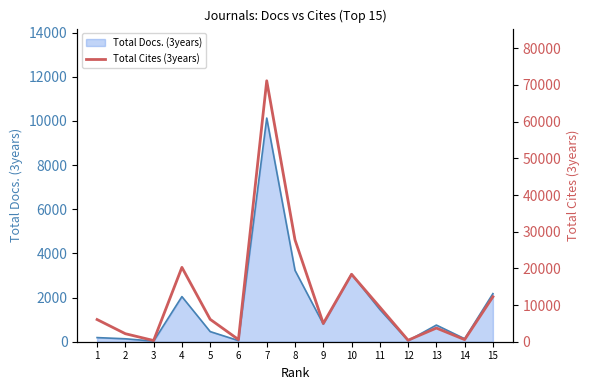

How many interior local peaks (higher than both neighbors) does the data have?

4